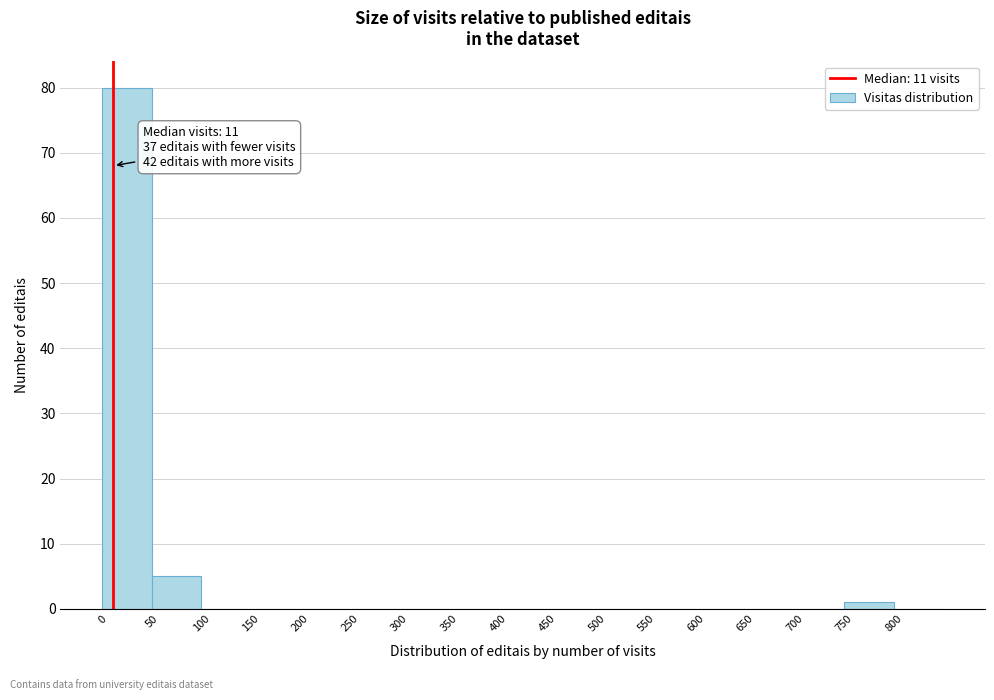

Which range on the x-axis has the tallest bar?

0 to 50